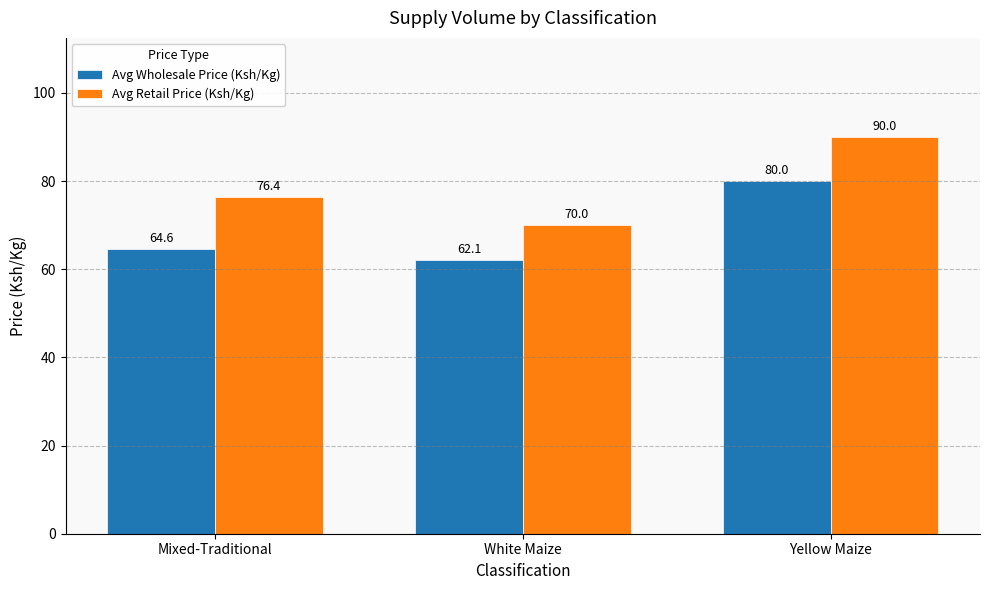

At Yellow Maize, list the series in order from largest to smallest.

Avg Retail Price (Ksh/Kg), Avg Wholesale Price (Ksh/Kg)